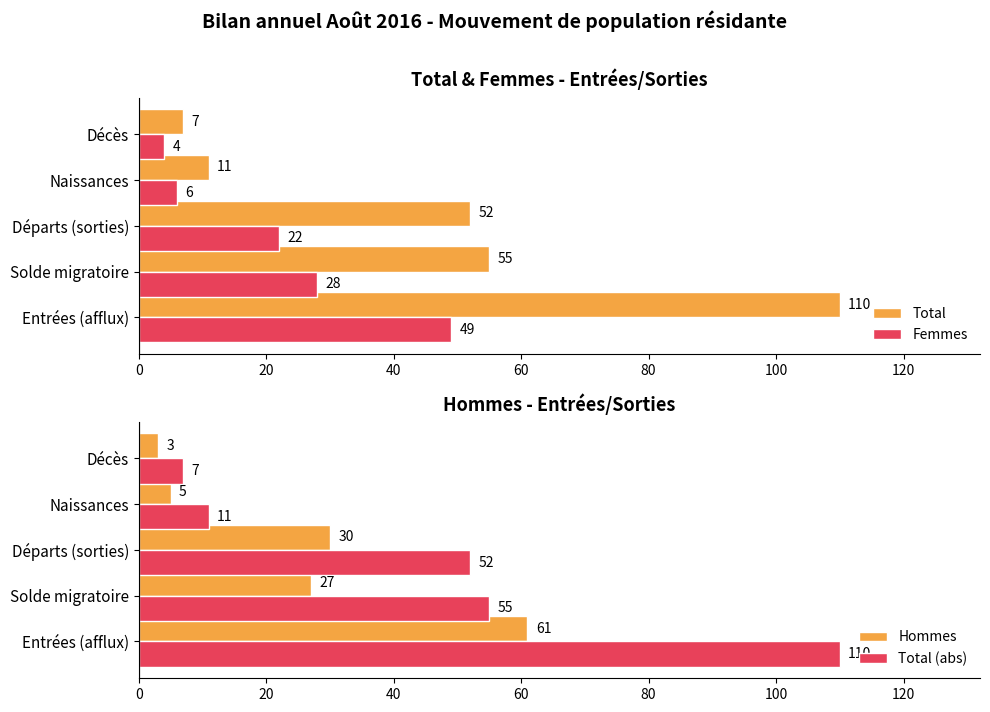

Where is Hommes nearest to the value 32?

Départs (sorties)